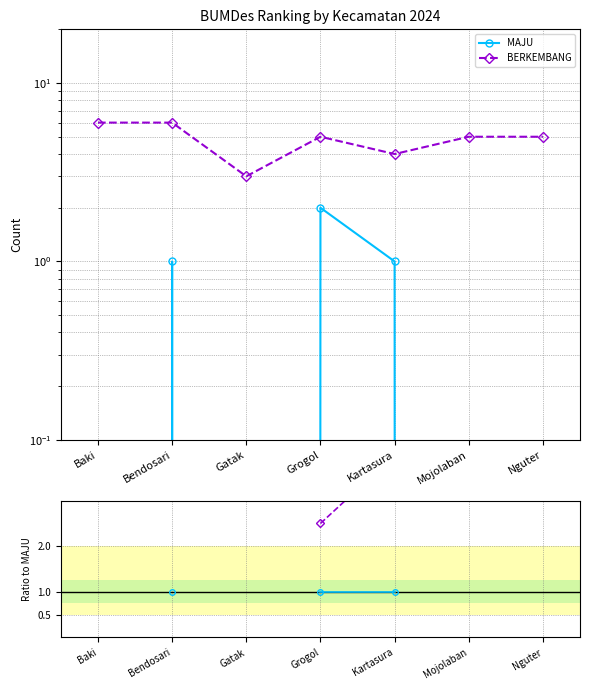

What is the label of the 1st point from the right?

Nguter